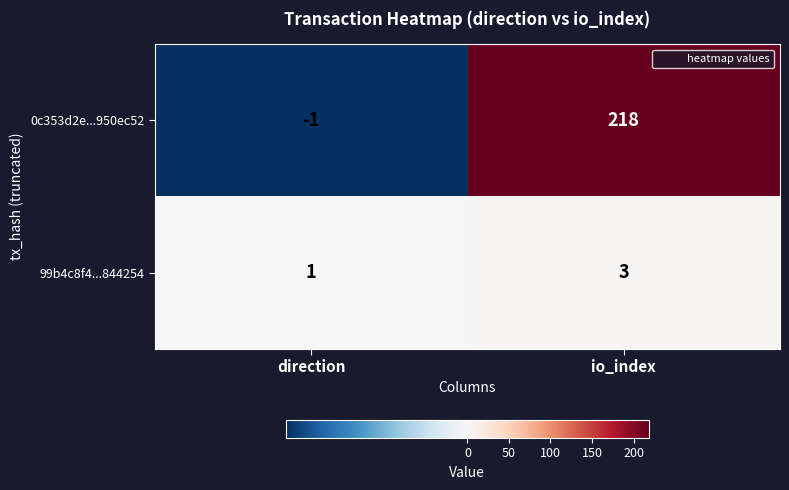

What is the spread (max minus min) of values at direction?

2